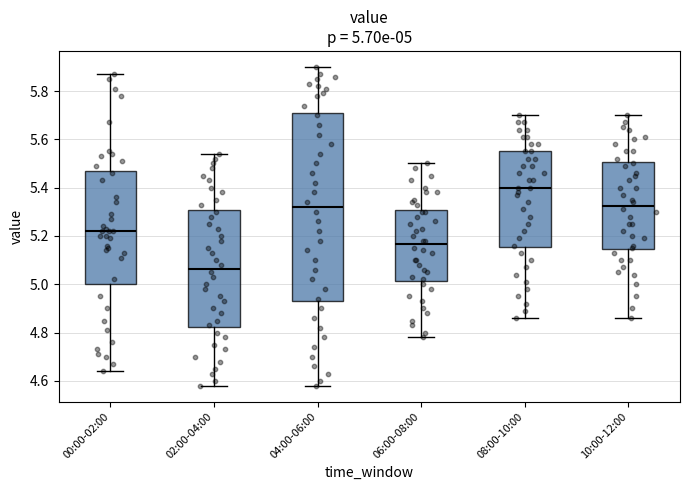

Which box has the lowest median line?

02:00-04:00